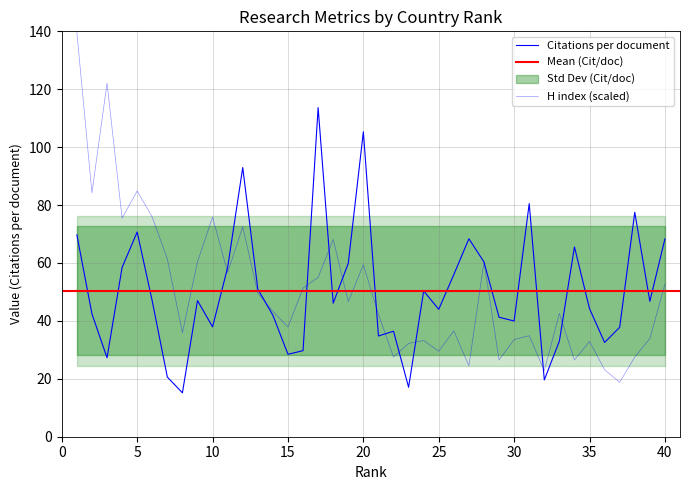

Is the value of Citations per document at 22 greater than the value of H index at 36?

Yes